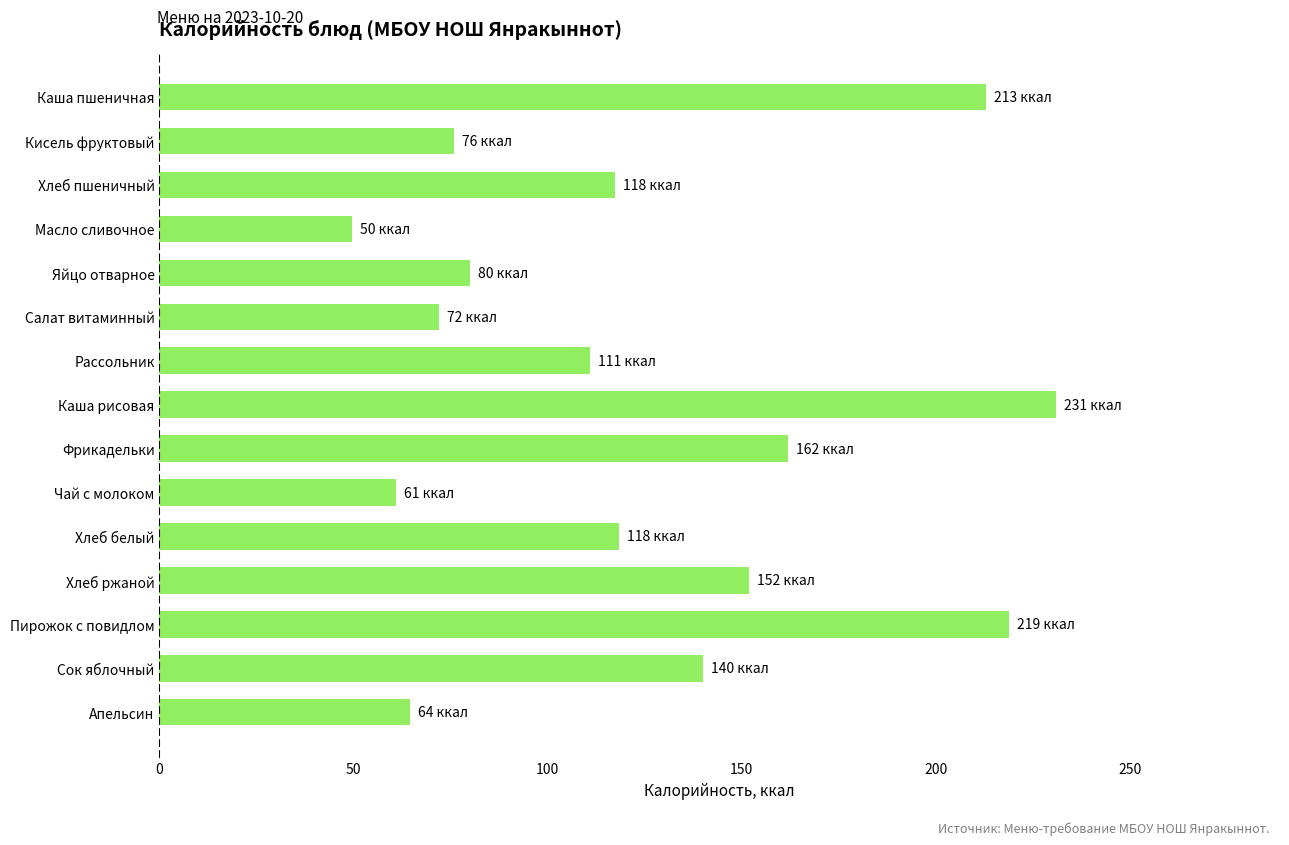

What value does the data have at Каша пшеничная?

213.0